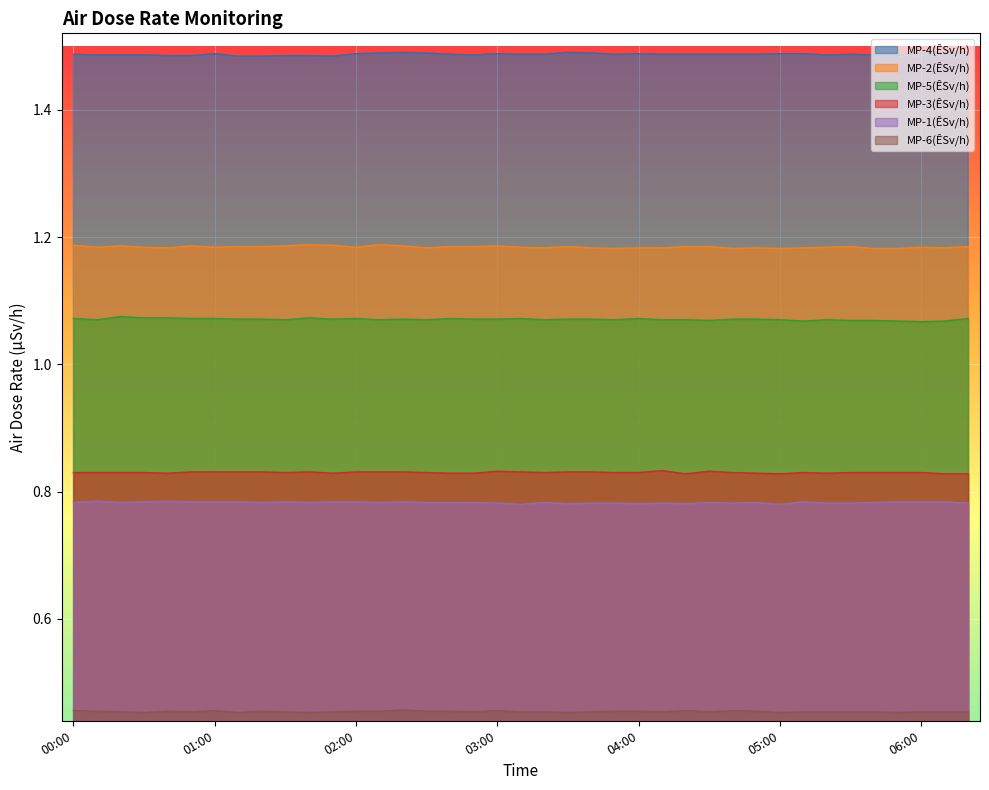

At which category does MP-3(ÊSv/h) reach its first local peak?

01:40